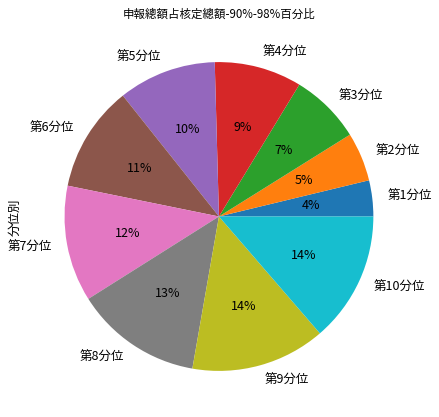

True or false: 第9分位 accounts for 21% of the total.

False